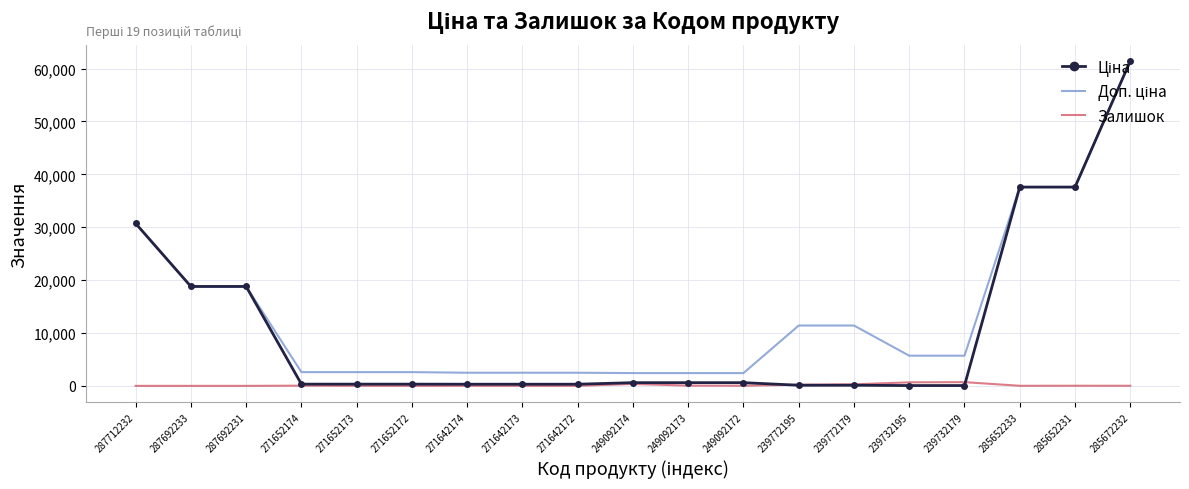

Is it true that Залишок equals 290.0 at 239772179?

True